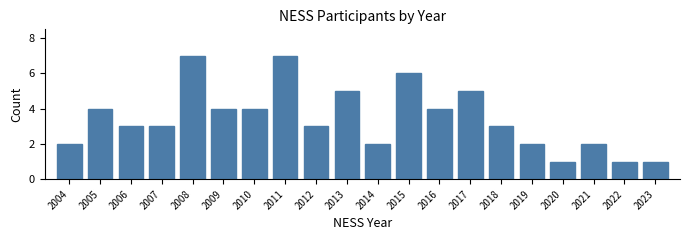

Reading right to left, what are all the values shown in this chart?

2023=1	2022=1	2021=2	2020=1	2019=2	2018=3	2017=5	2016=4	2015=6	2014=2	2013=5	2012=3	2011=7	2010=4	2009=4	2008=7	2007=3	2006=3	2005=4	2004=2